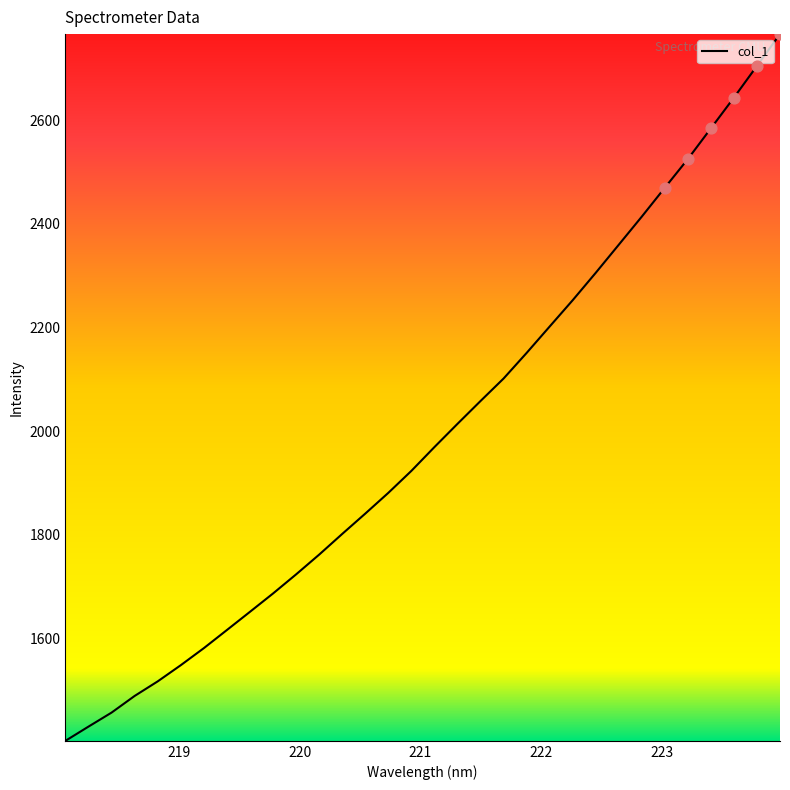

What is the maximum value shown in the chart?

2766.6